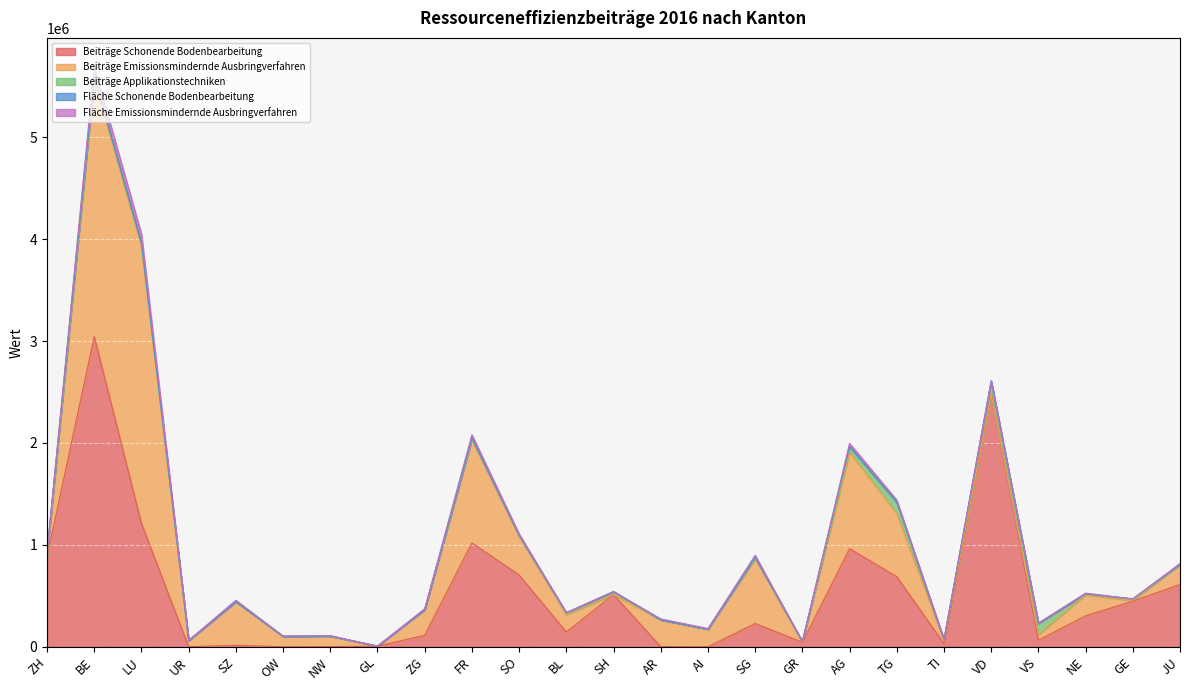

Rank the series at UR from highest to lowest value.

Beiträge Emissionsmindernde Ausbringverfahren, Fläche Emissionsmindernde Ausbringverfahren, Beiträge Schonende Bodenbearbeitung, Beiträge Applikationstechniken, Fläche Schonende Bodenbearbeitung